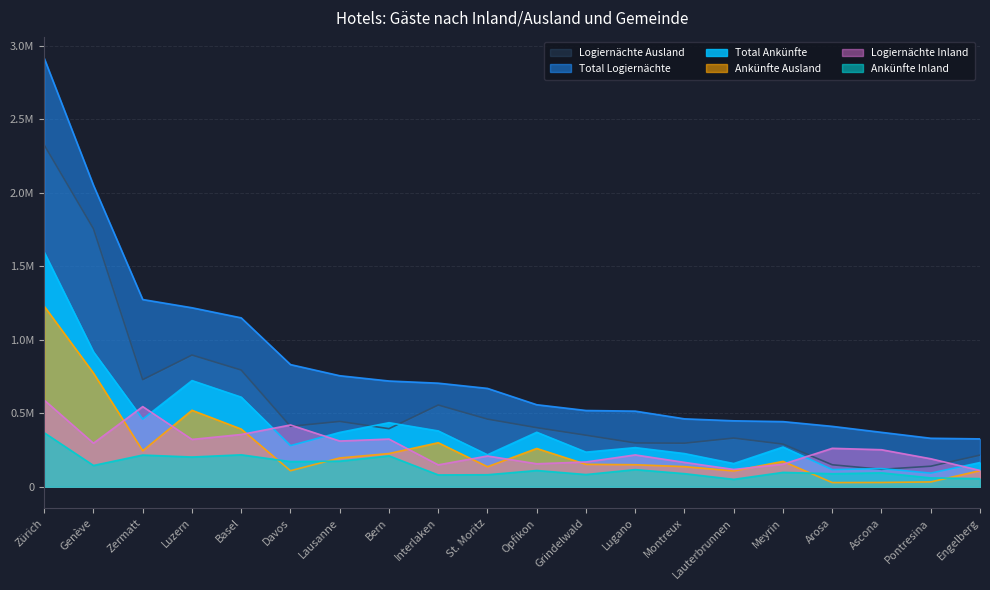

At how many categories does at least one series exceed 2326577?

1